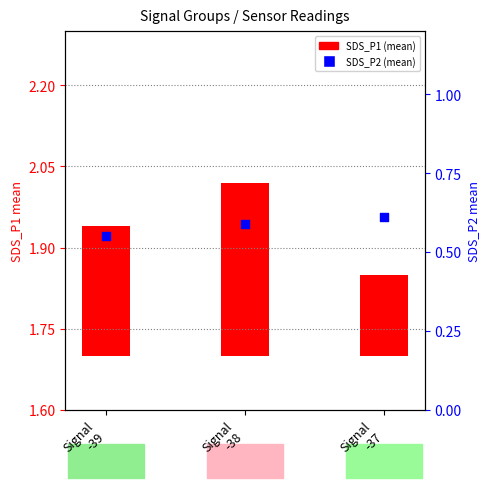

What are all the series names shown in the legend?

SDS_P1 (mean), SDS_P2 (mean)